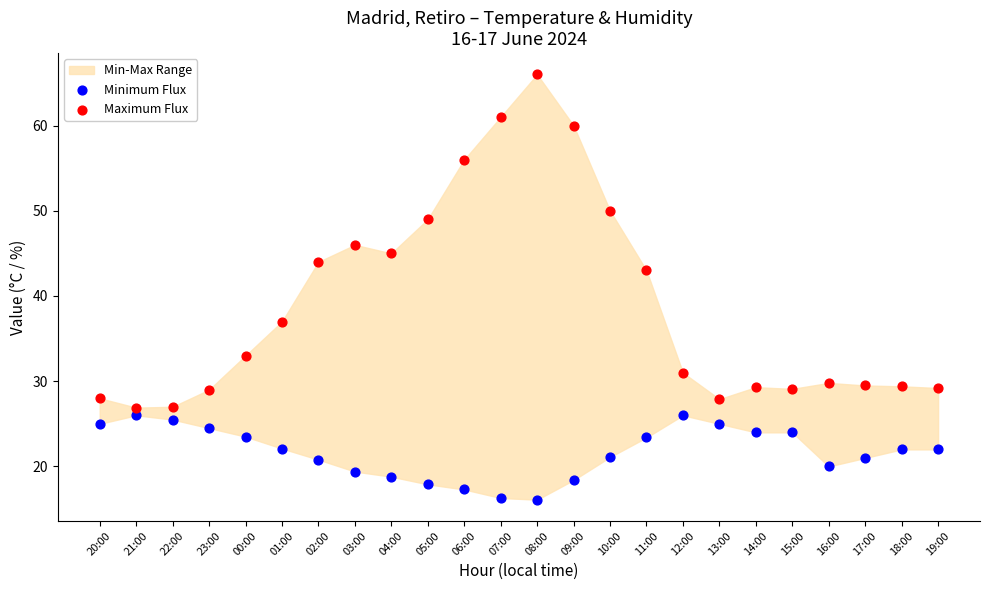

Across all data points, what is the range of Y values (max minus min)?

49.9